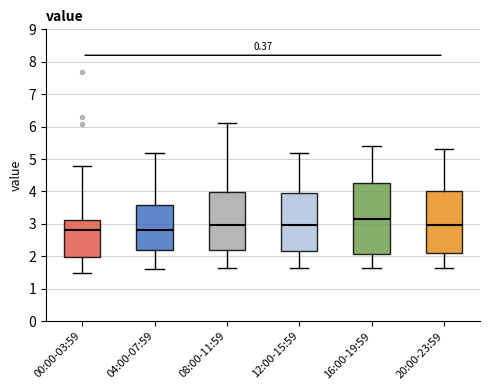

Where is the upper edge of the box for 08:00-11:59 on the y-axis? The values are not printed on the chart, so give them approximately, as read against the axis.

4.0